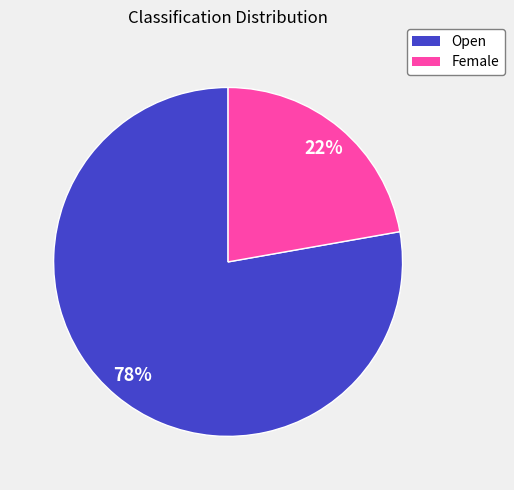

True or false: Open accounts for 78% of the total.

True